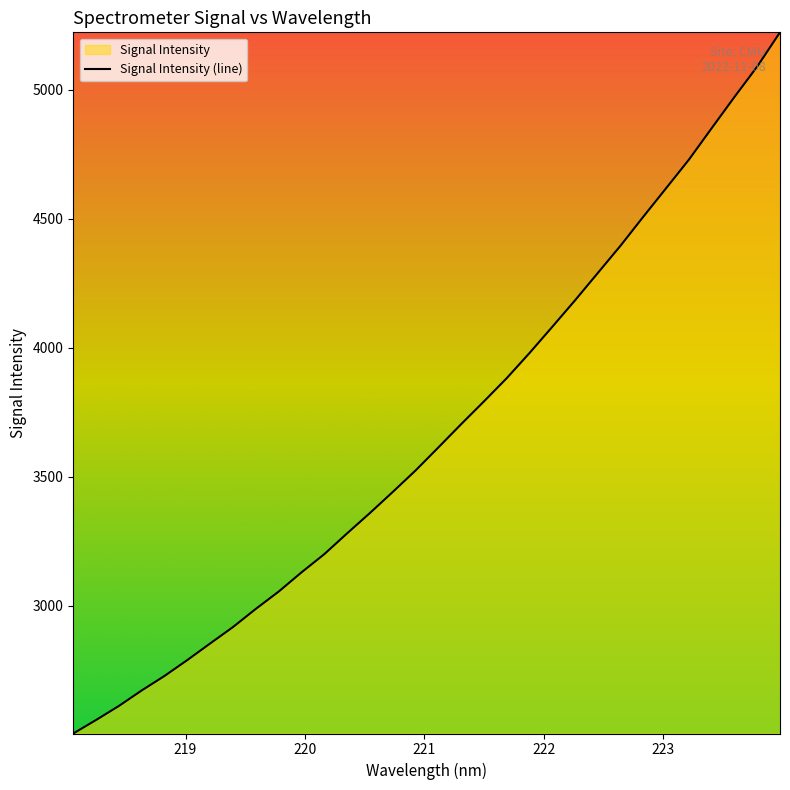

What is the difference between the maximum and minimum values?

2719.5